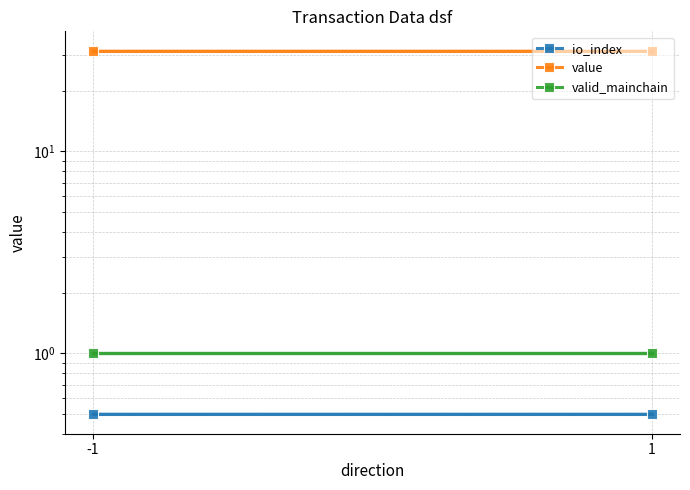

Reading right to left, what are all the values shown in this chart?

io_index: 1=0.5	-1=0.5
value: 1=31.5	-1=31.5
valid_mainchain: 1=1.0	-1=1.0